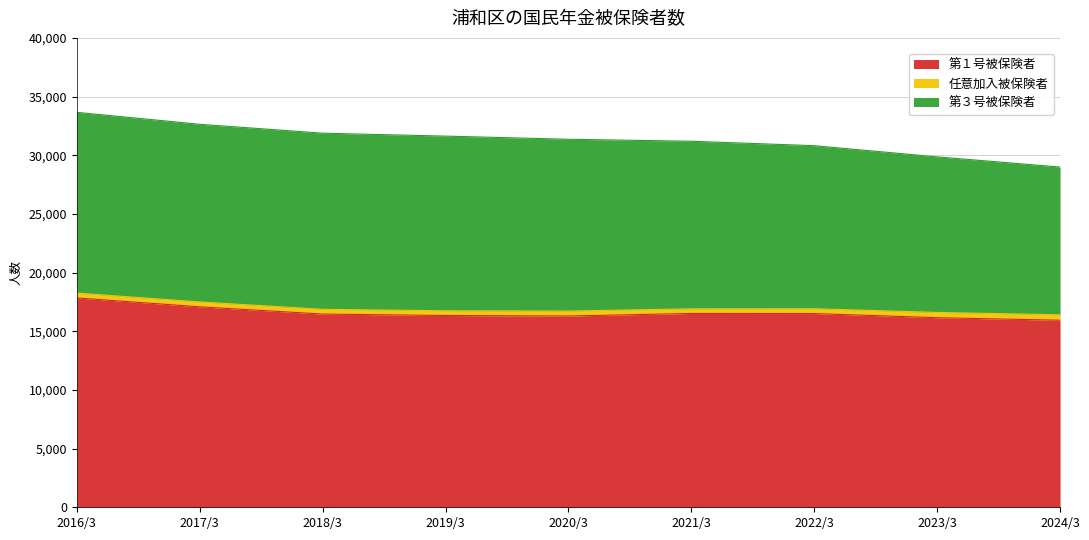

What is the value of the 任意加入被保険者 point at the 3rd from the left?

406